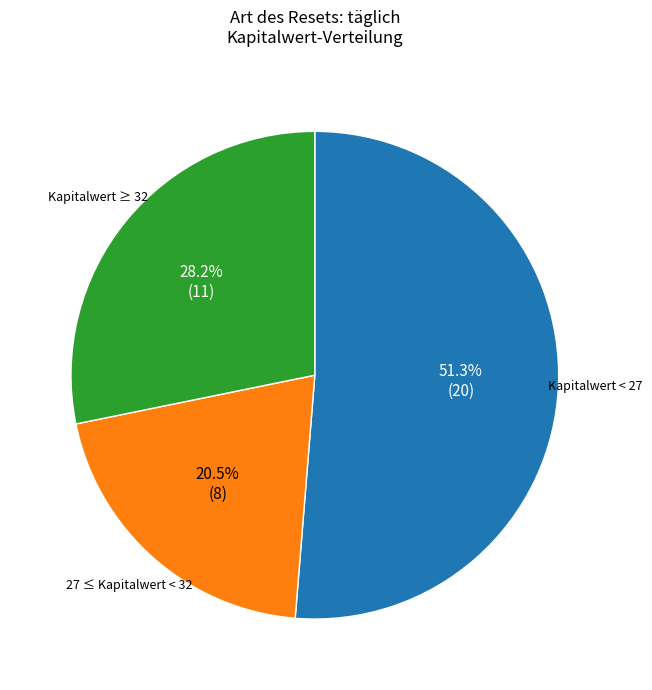

Which has a higher value, Kapitalwert ≥ 32 or 27 ≤ Kapitalwert < 32?

Kapitalwert ≥ 32